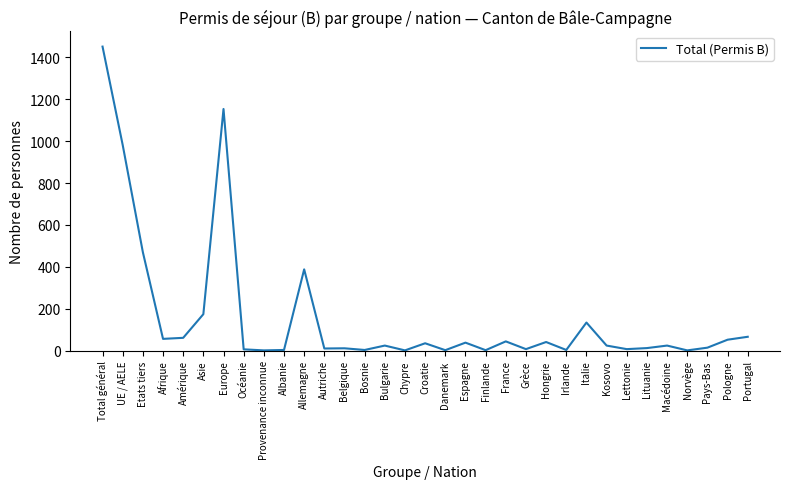

What is the difference between the maximum and minimum values?

1451